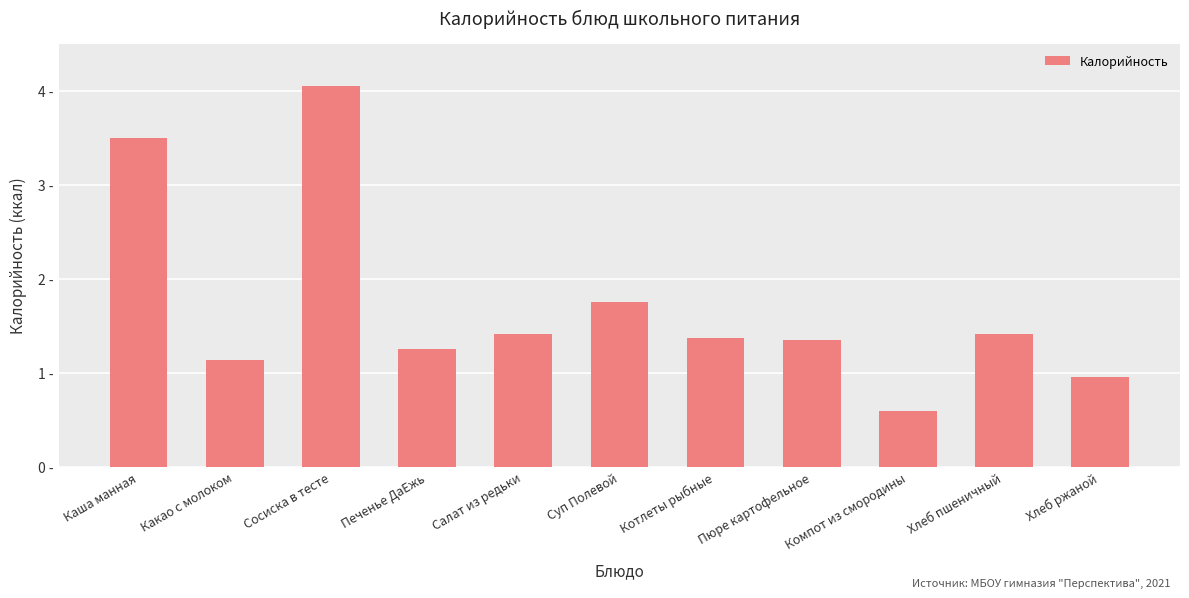

Rank the categories by value from lowest to highest.

Компот из смородины, Хлеб ржаной, Какао с молоком, Печенье ДаЕжь, Пюре картофельное, Котлеты рыбные, Салат из редьки, Хлеб пшеничный, Суп Полевой, Каша манная, Сосиска в тесте